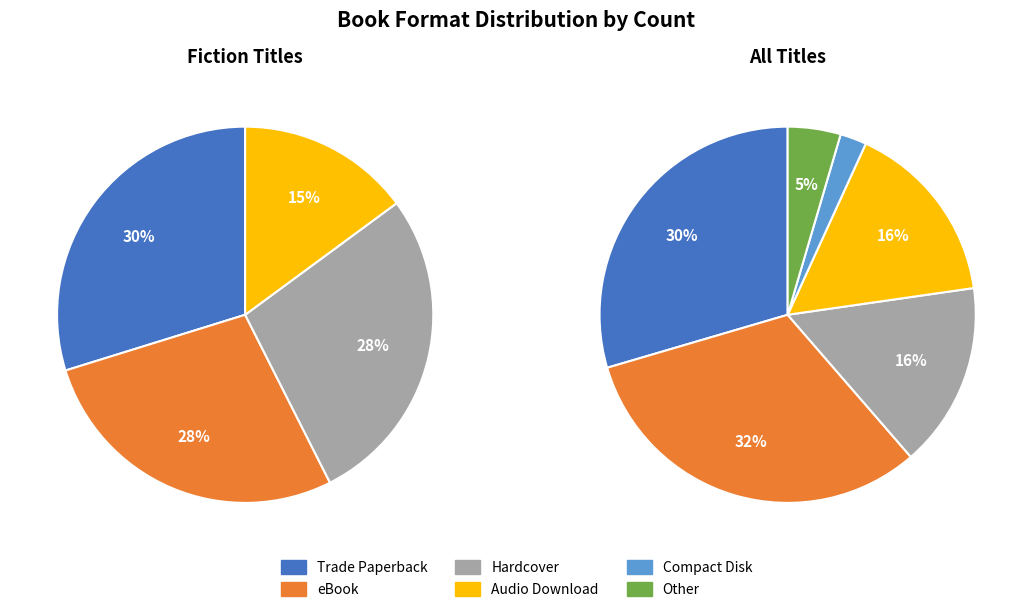

Does Audio Download represent more than half of the total?

No